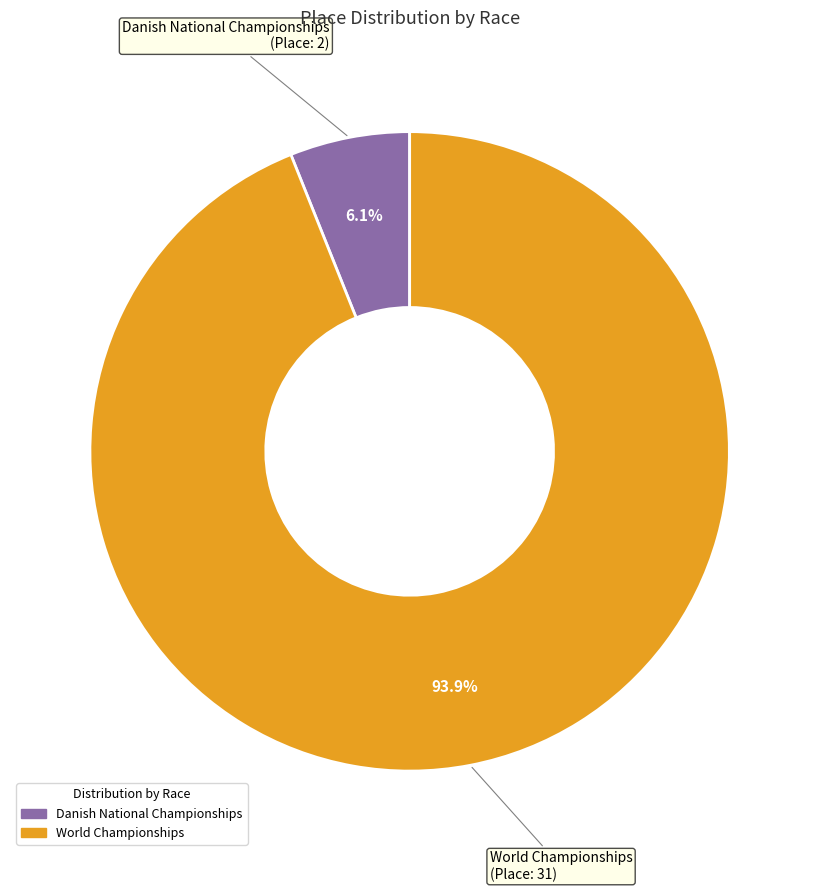

Which category has the smallest portion of the pie?

Danish National Championships